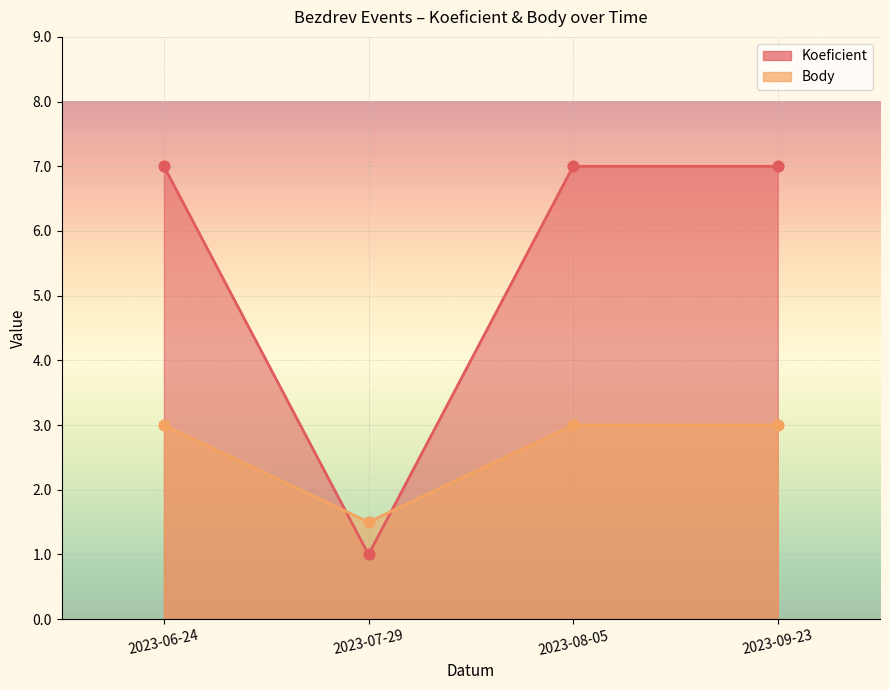

At which category is the sum across all series the highest?

2023-06-24